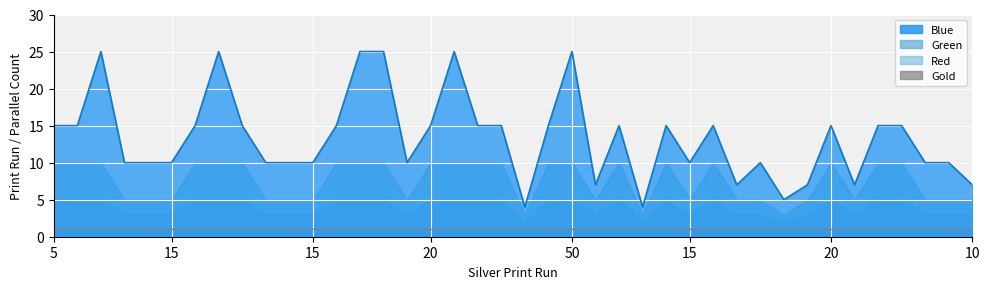

At which category does the chart reach its peak across all series?

15